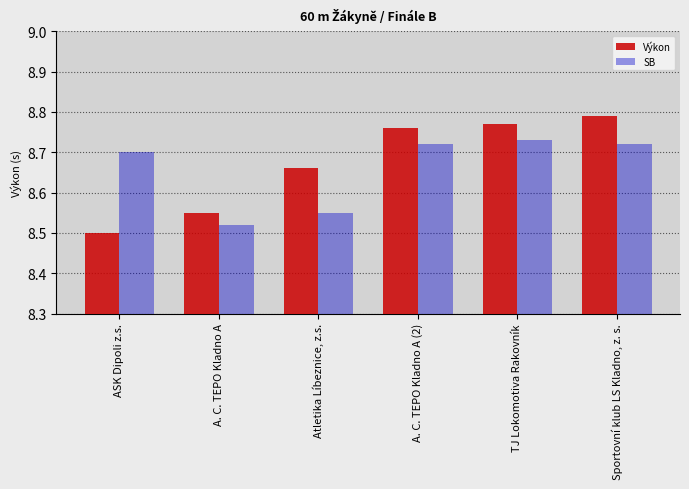

What are all the series names shown in the legend?

Výkon, SB